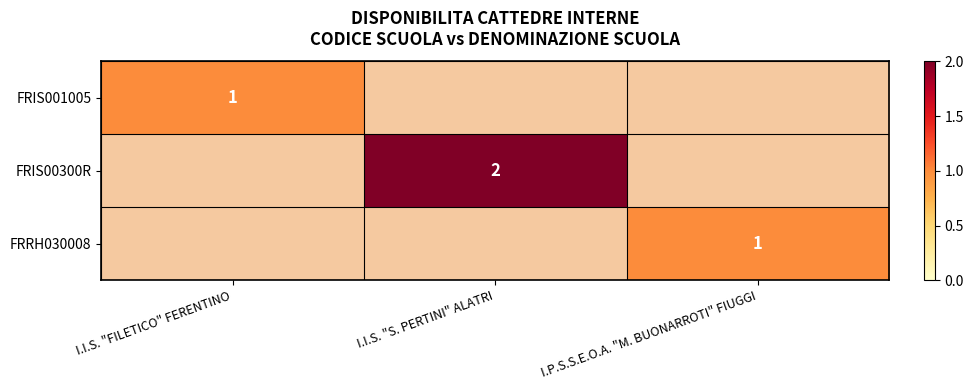

True or false: FRRH030008 has a value of 2 at I.P.S.S.E.O.A. "M. BUONARROTI" FIUGGI.

False